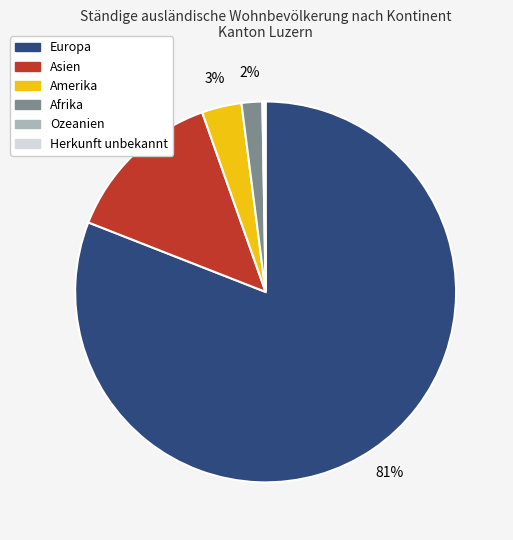

Does any single category account for the majority?

Yes